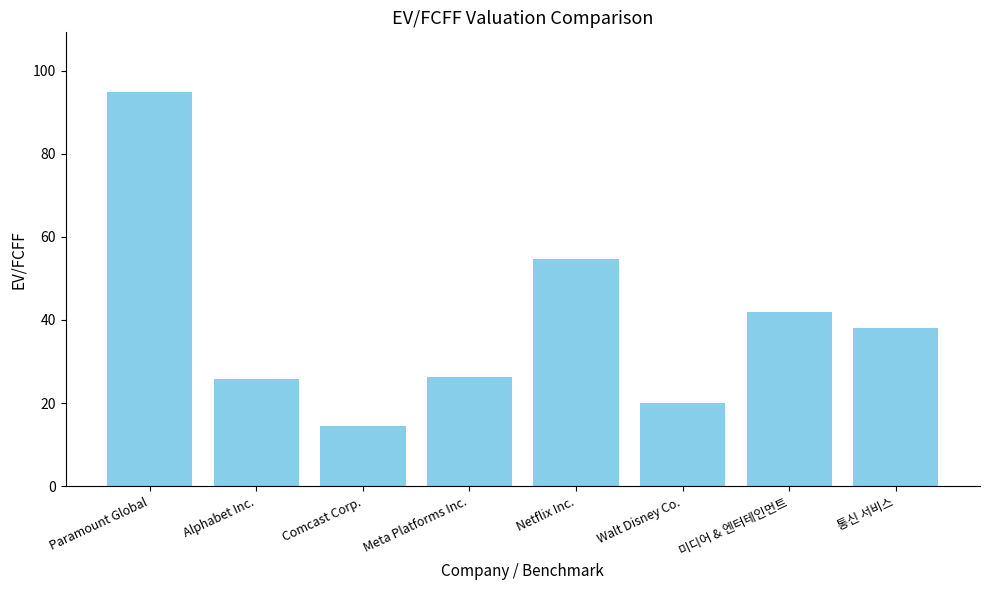

What is the approximate value at Alphabet Inc.?

25.9